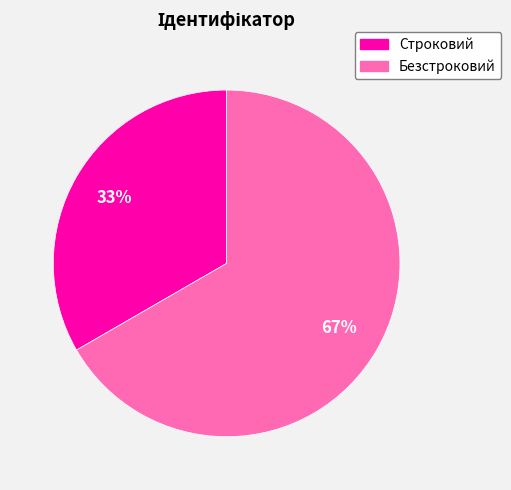

How many slices are in this pie chart?

2